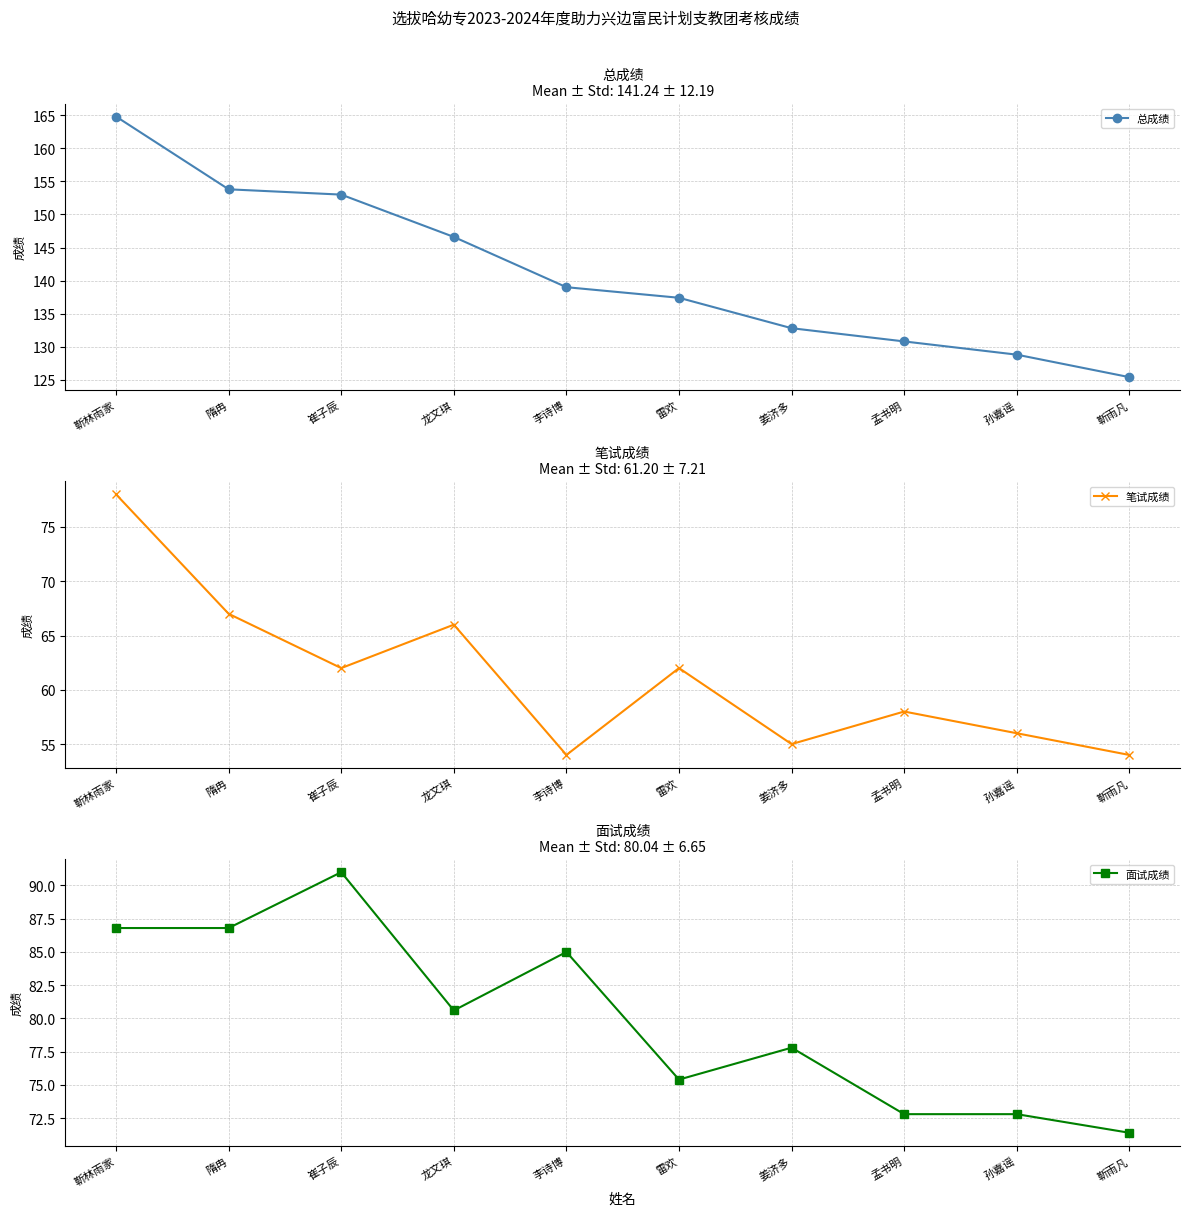

What are all the series names shown in the legend?

总成绩, 笔试成绩, 面试成绩